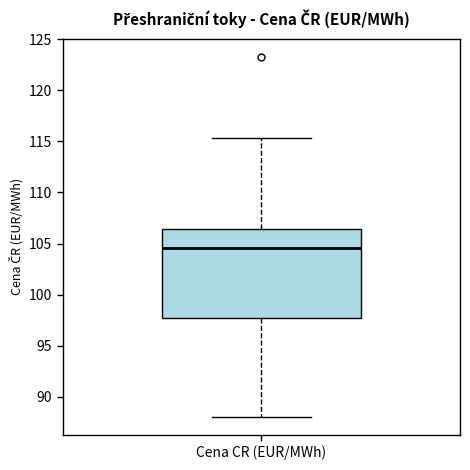

Where does the lower whisker of the box for Cena CR (EUR/MWh) end on the y-axis? The values are not printed on the chart, so give them approximately, as read against the axis.

88.0